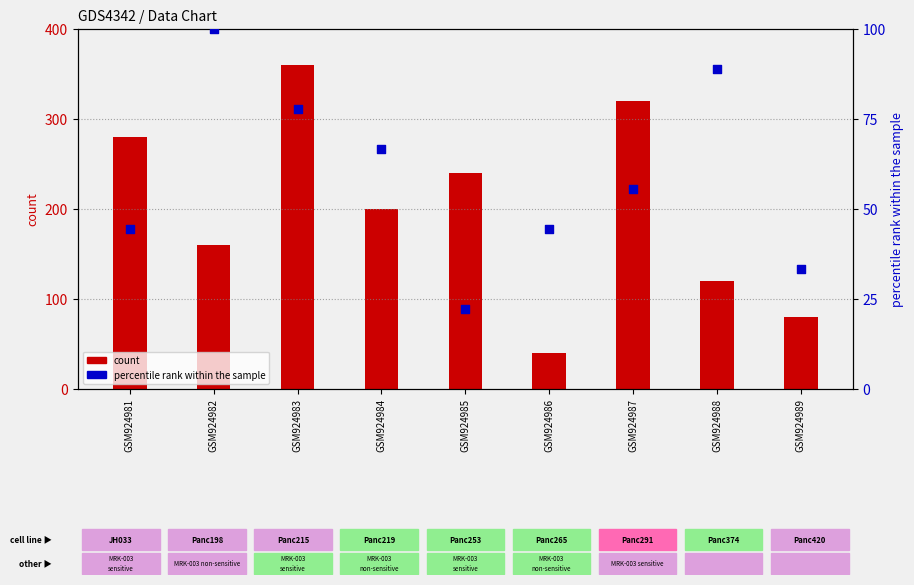

Which series has the widest spread of Y values?

count